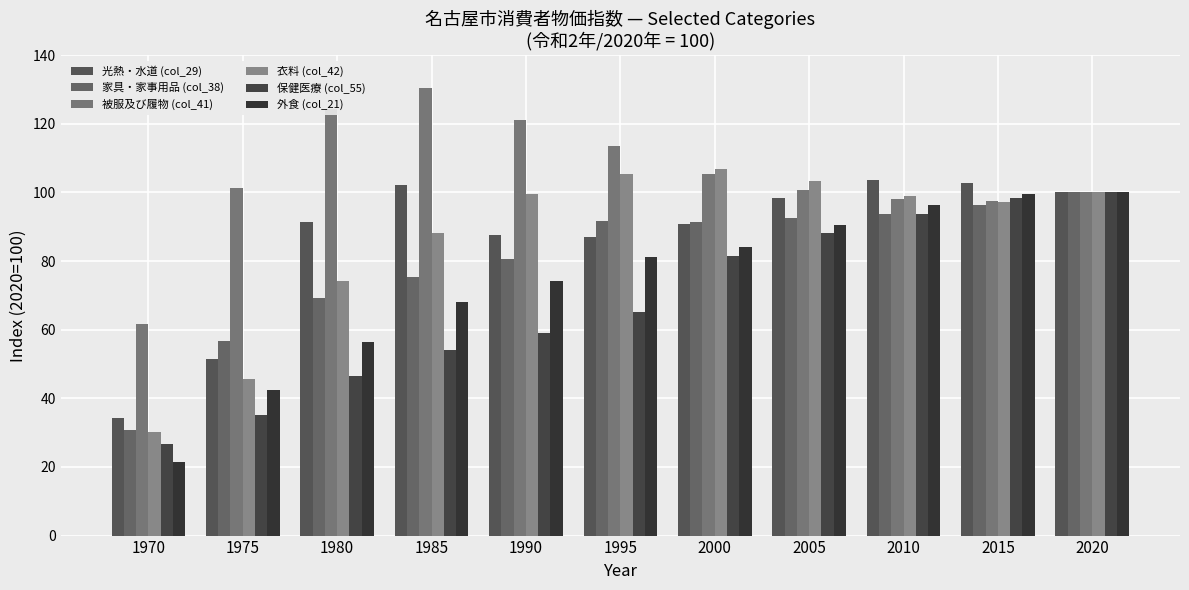

Count the number of data series in this chart.

6